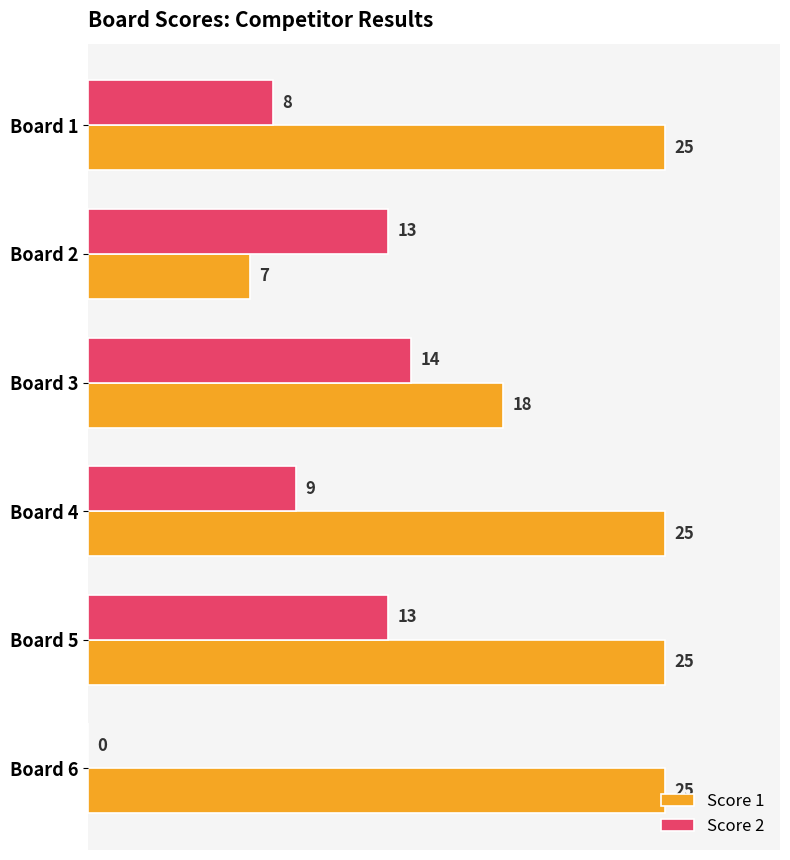

What is the sum of the Score 1 values at Board 6 and Board 5?

50